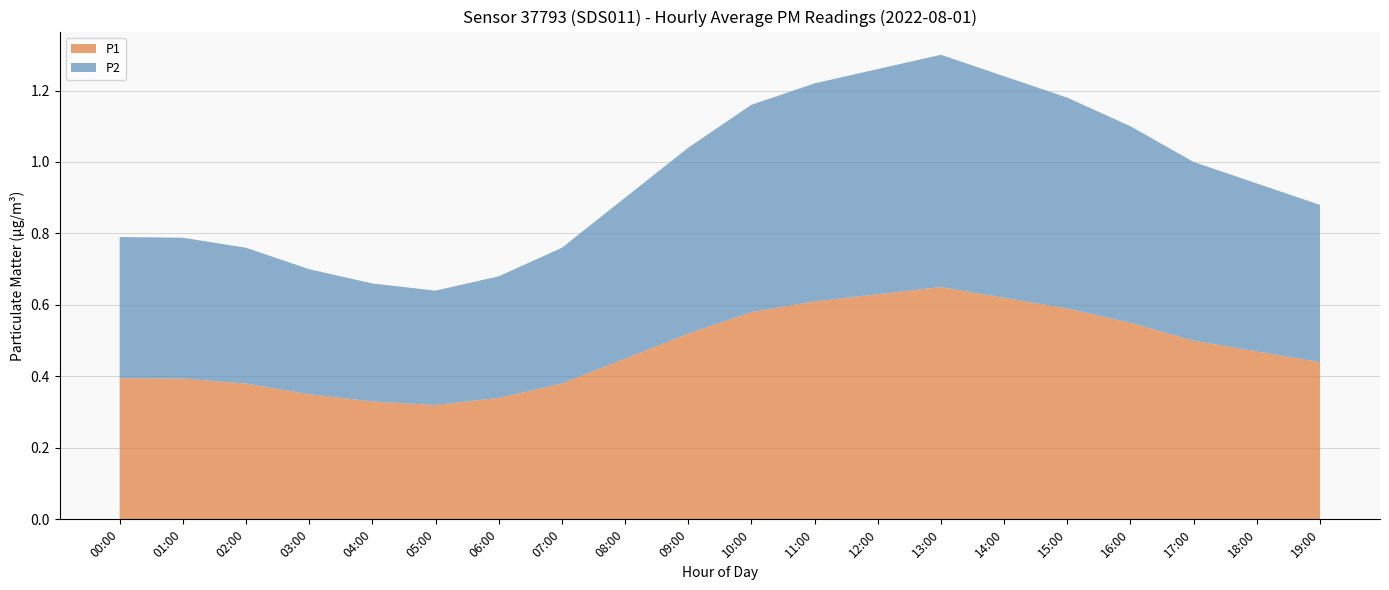

Reading left to right, what are all the values shown in this chart?

P1: 00:00=0.4	01:00=0.4	02:00=0.4	03:00=0.3	04:00=0.3	05:00=0.3	06:00=0.3	07:00=0.4	08:00=0.5	09:00=0.5	10:00=0.6	11:00=0.6	12:00=0.6	13:00=0.7	14:00=0.6	15:00=0.6	16:00=0.6	17:00=0.5	18:00=0.5	19:00=0.4
P2: 00:00=0.4	01:00=0.4	02:00=0.4	03:00=0.3	04:00=0.3	05:00=0.3	06:00=0.3	07:00=0.4	08:00=0.5	09:00=0.5	10:00=0.6	11:00=0.6	12:00=0.6	13:00=0.7	14:00=0.6	15:00=0.6	16:00=0.6	17:00=0.5	18:00=0.5	19:00=0.4